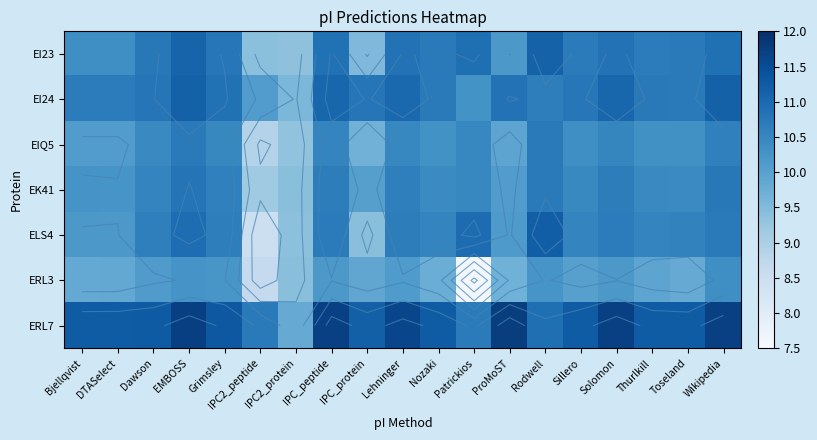

Which series changed the most between Grimsley and Rodwell?

ELS4